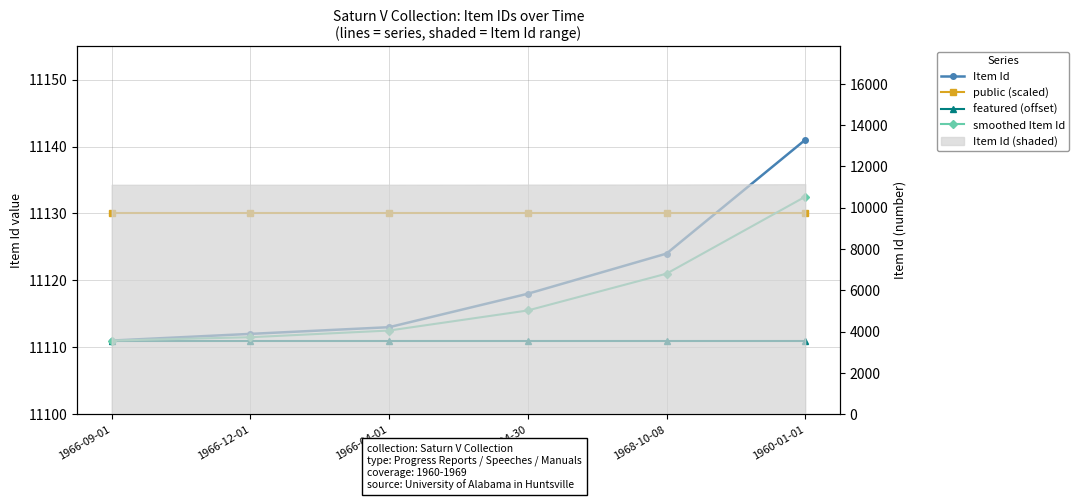

What is the spread (max minus min) of values at 1966-12-01?

19.0